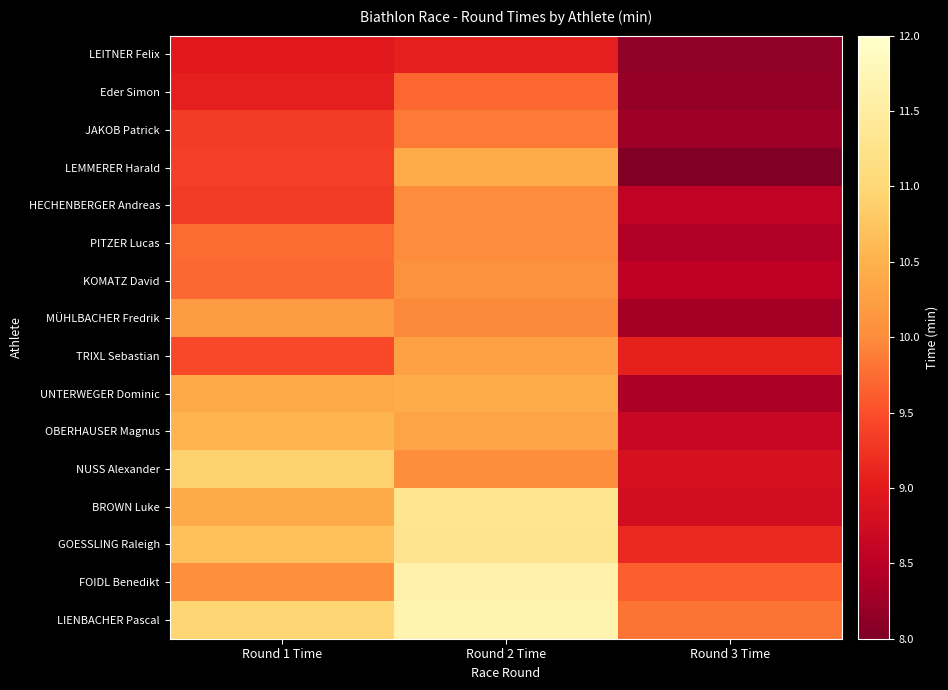

What is the total value across all series at Round 1 Time?

159.1